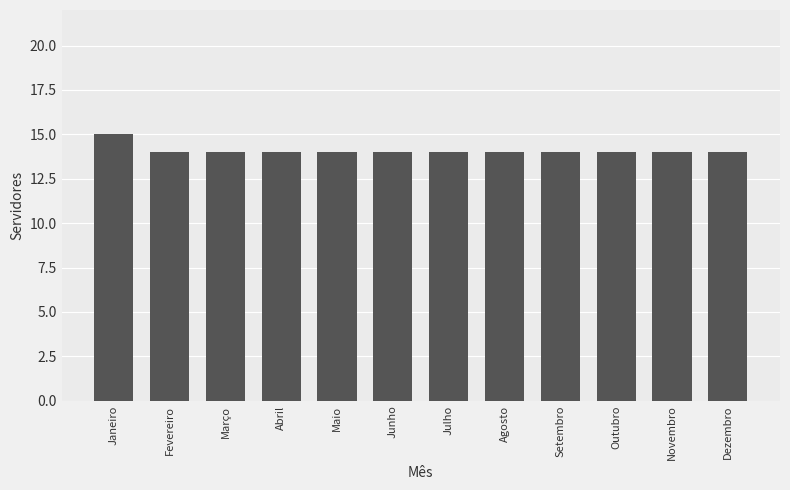

What is the maximum value shown in the chart?

15